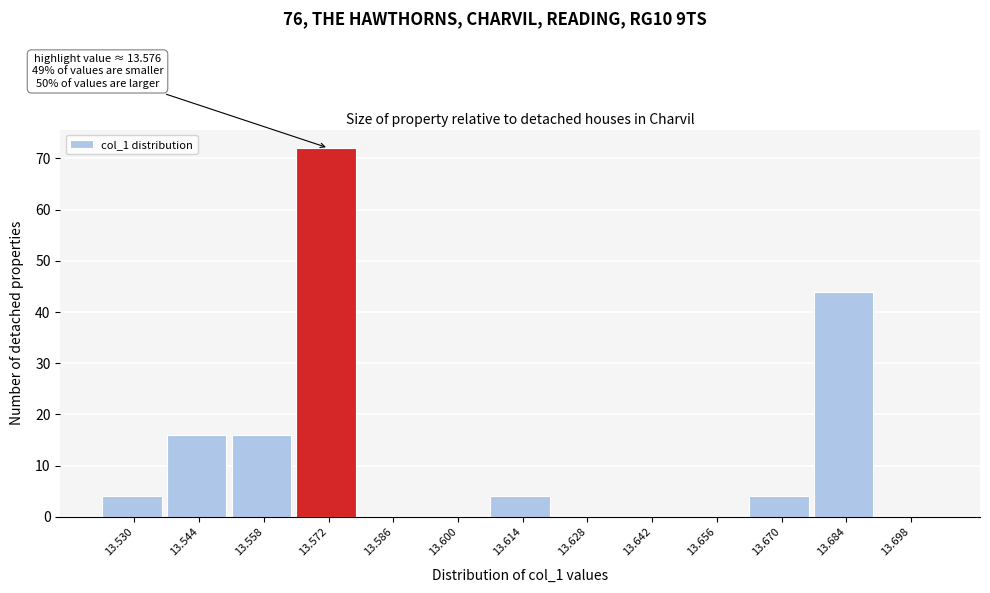

Reading left to right, extract all data points from this chart.

13.530=4	13.544=16	13.558=16	13.572=72	13.586=0	13.600=0	13.614=4	13.628=0	13.642=0	13.656=0	13.670=4	13.684=44	13.698=0